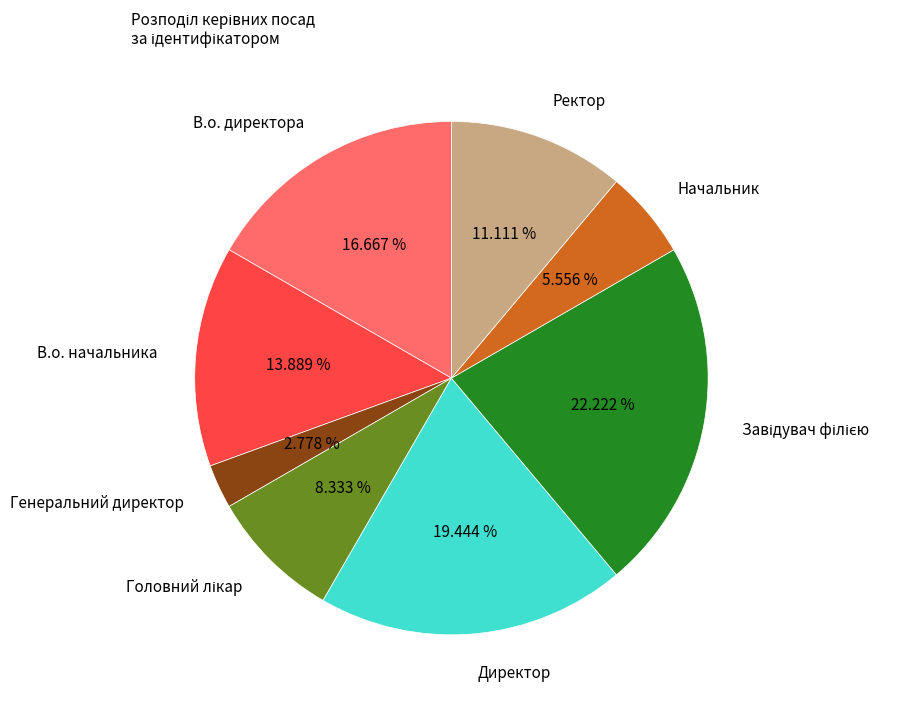

To the nearest percent, what is the average slice percentage?

12%